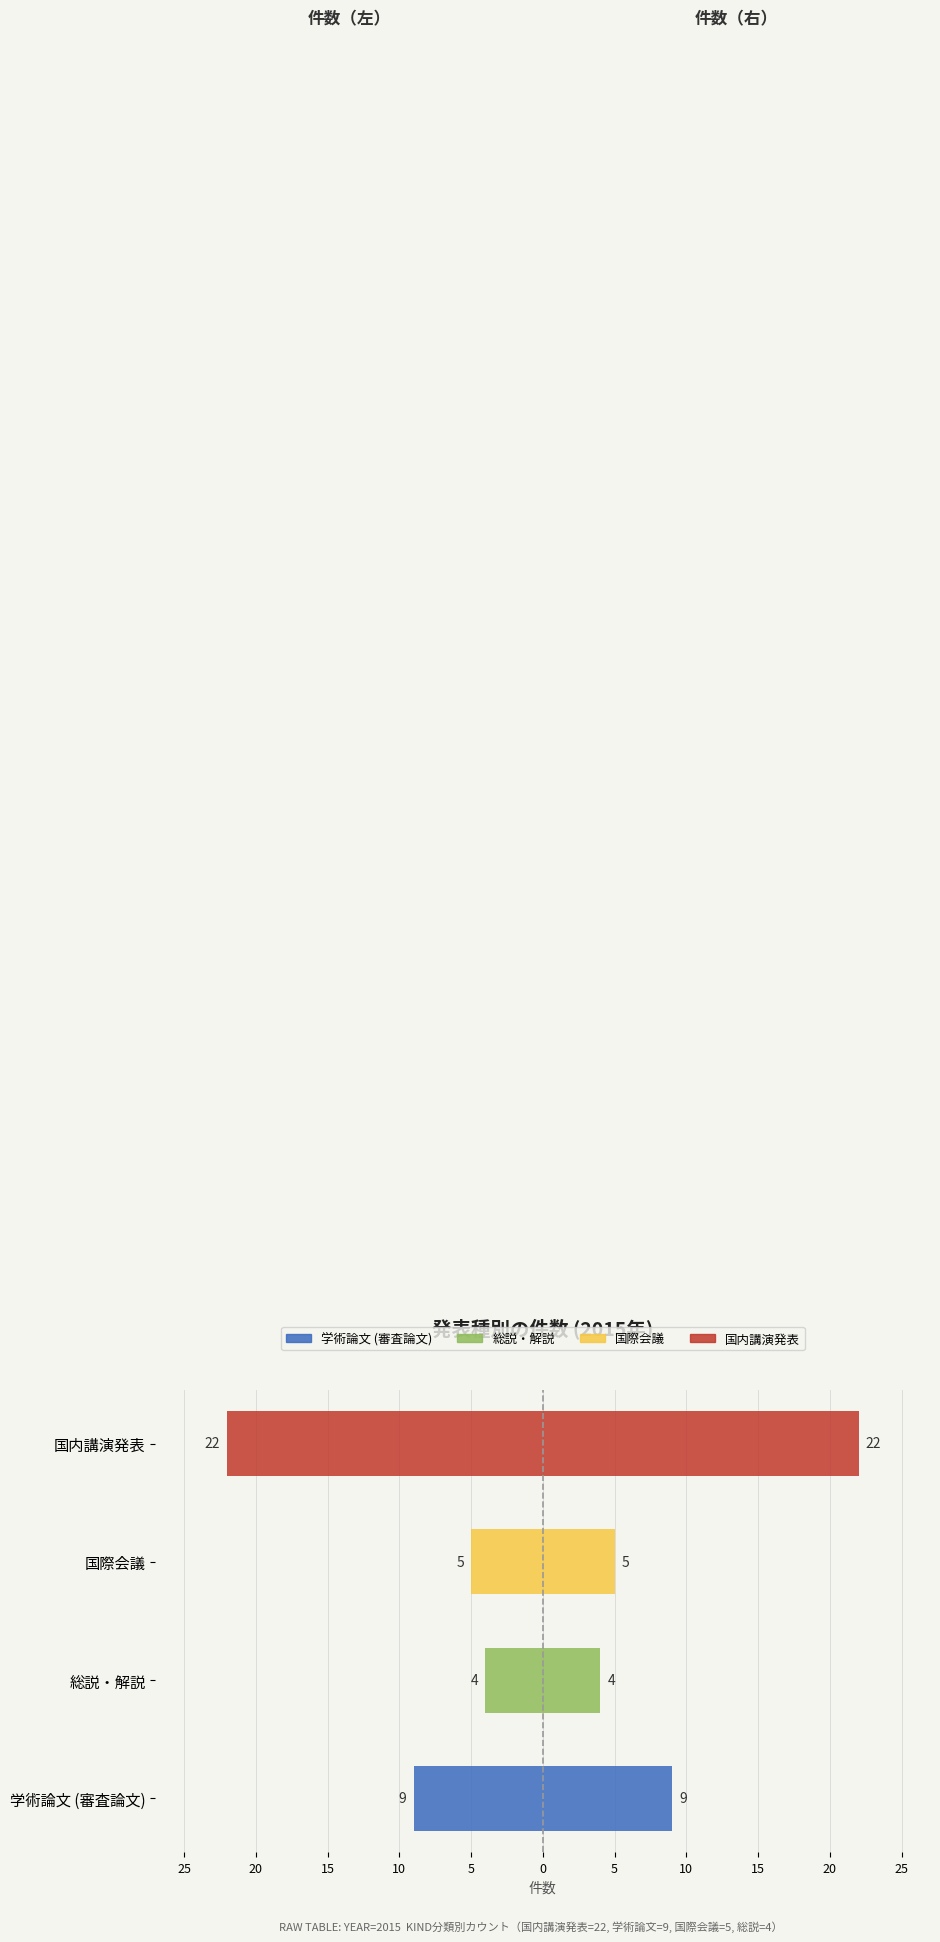

What are all the series names shown in the legend?

学術論文 (審査論文), 総説・解説, 国際会議, 国内講演発表